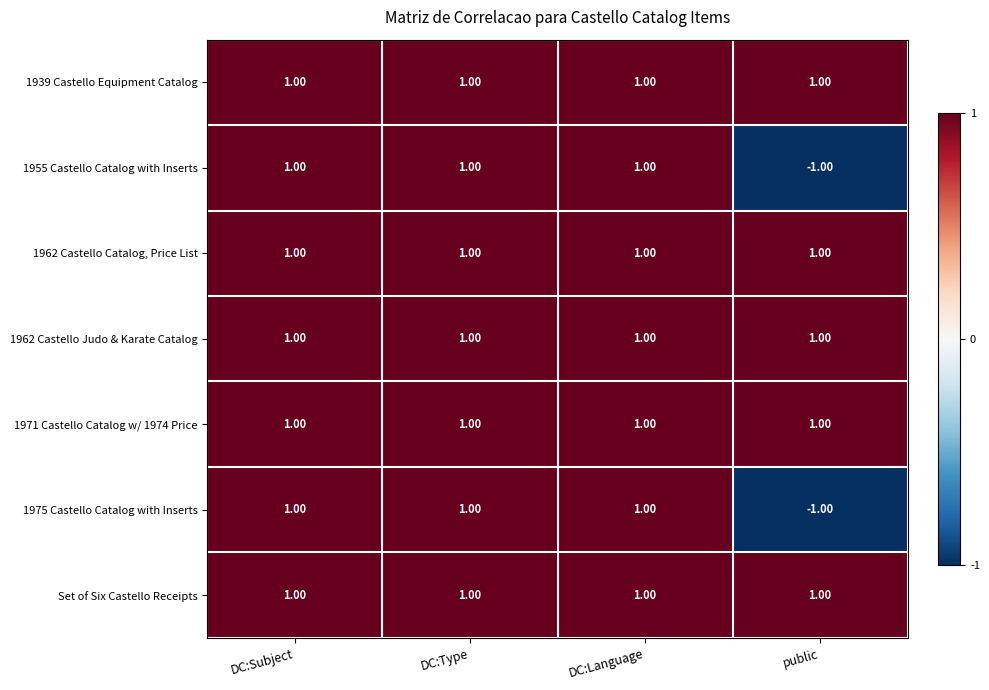

What is the sum of all 1971 Castello Catalog w/ 1974 Price values?

4